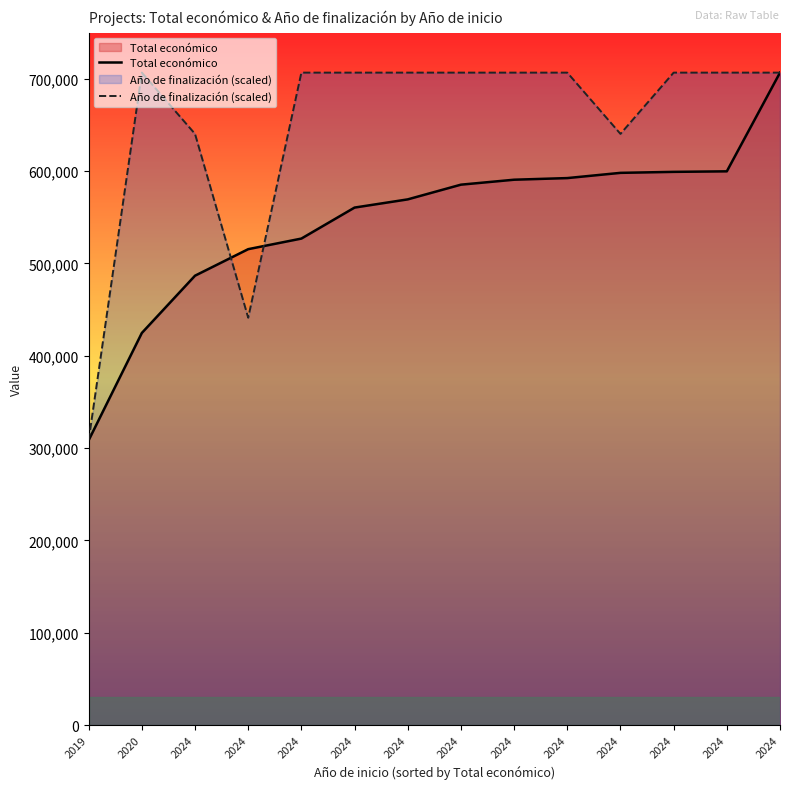

Which series changed the most between 2019 and 2024?

Año de finalización (scaled)